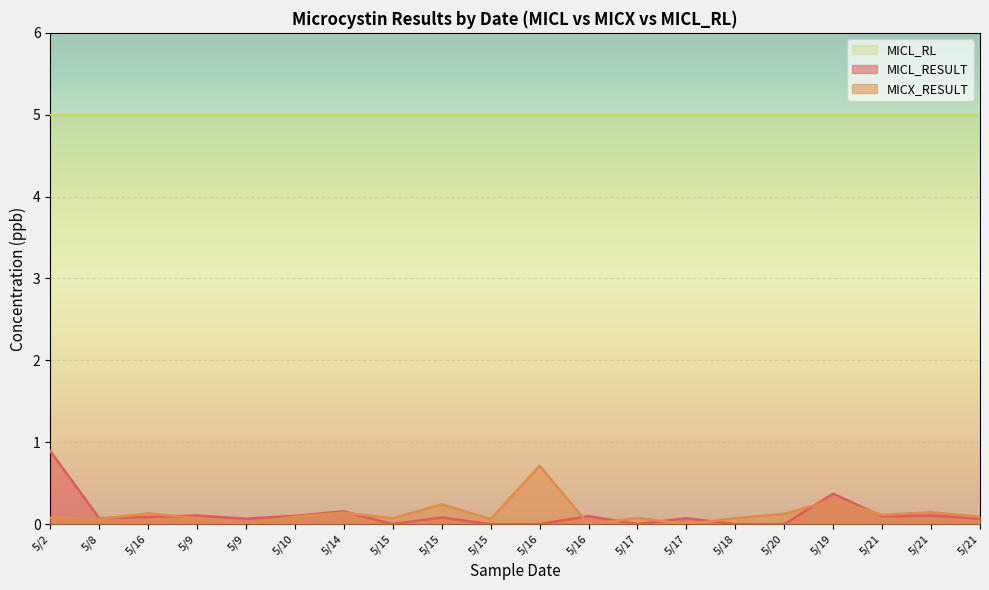

At how many categories does at least one series exceed 0?

20